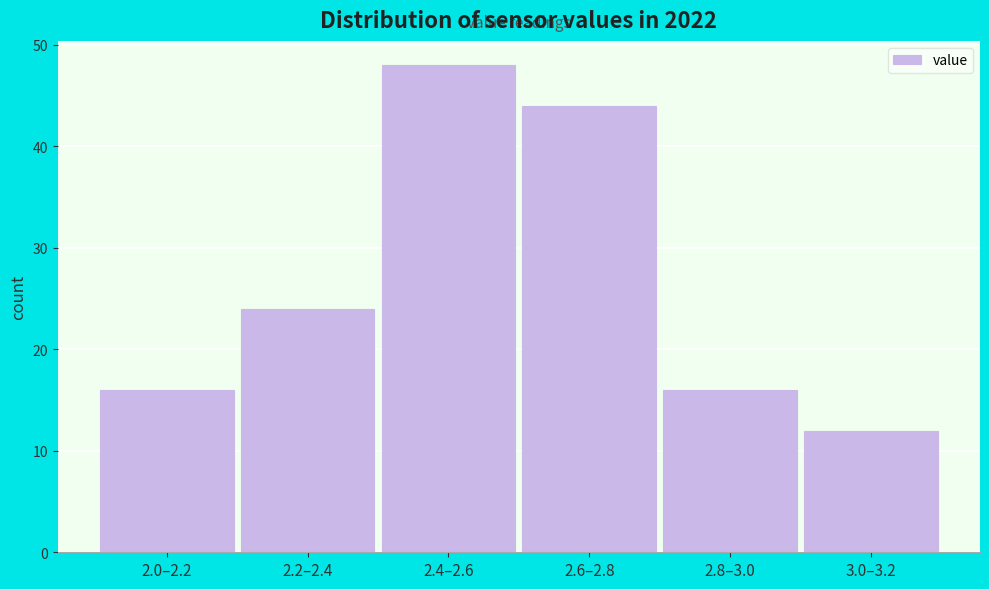

Reading left to right, extract all data points from this chart.

2.0–2.2=16	2.2–2.4=24	2.4–2.6=48	2.6–2.8=44	2.8–3.0=16	3.0–3.2=12